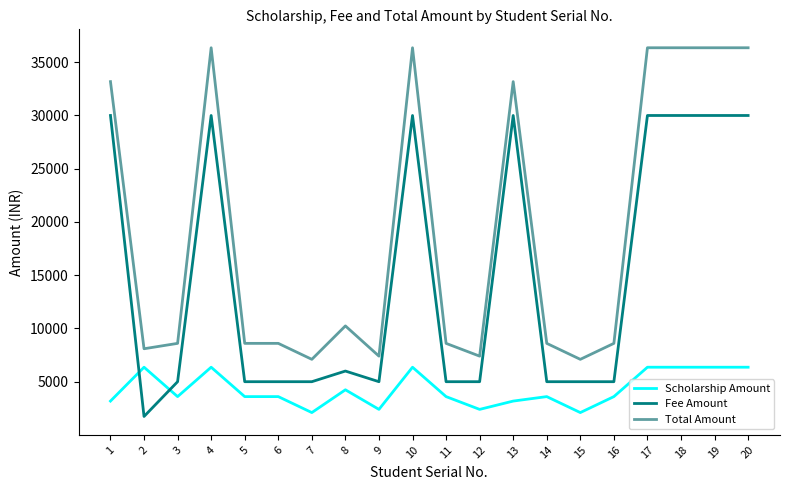

What is the lowest value of the Scholarship Amount series?

2100